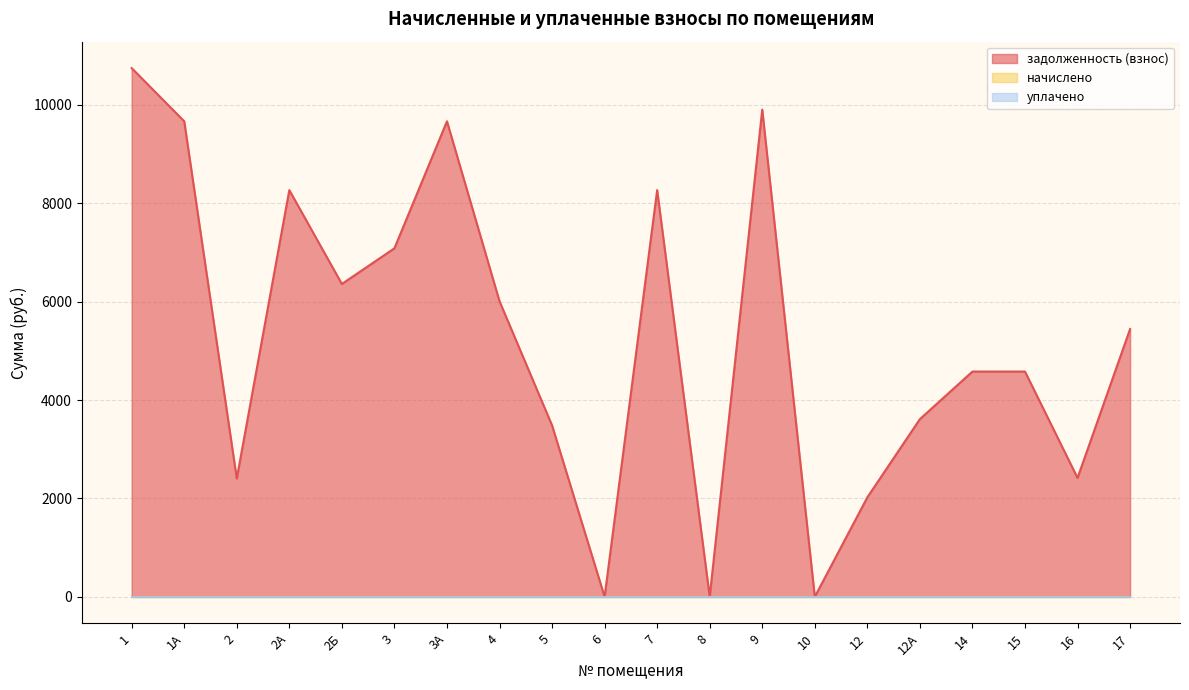

What is the difference between the maximum and minimum values in the задолженность (пени) series?

10748.4